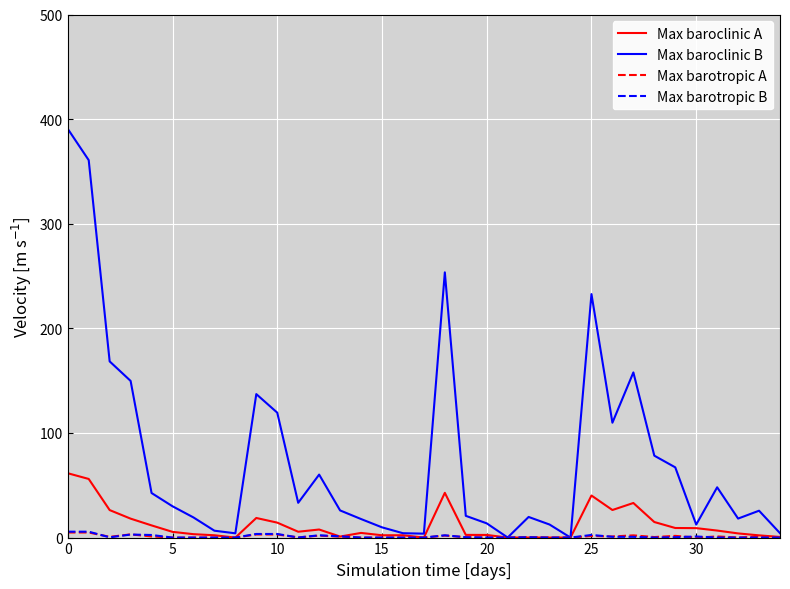

Which series has the largest range (max minus min)?

Max baroclinic B